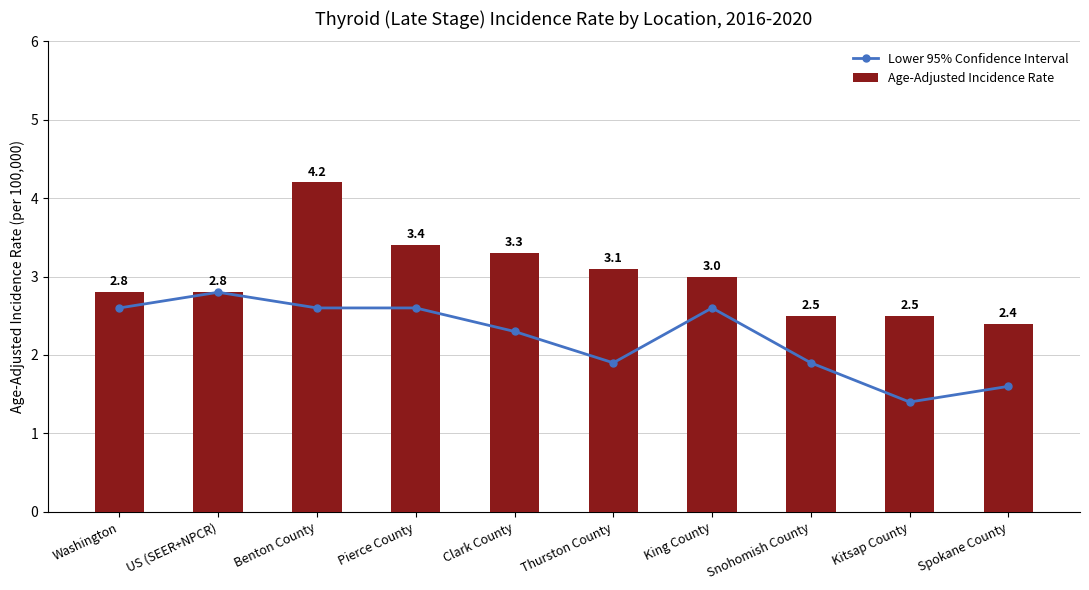

What is the lowest value of the Lower 95% Confidence Interval series?

1.4